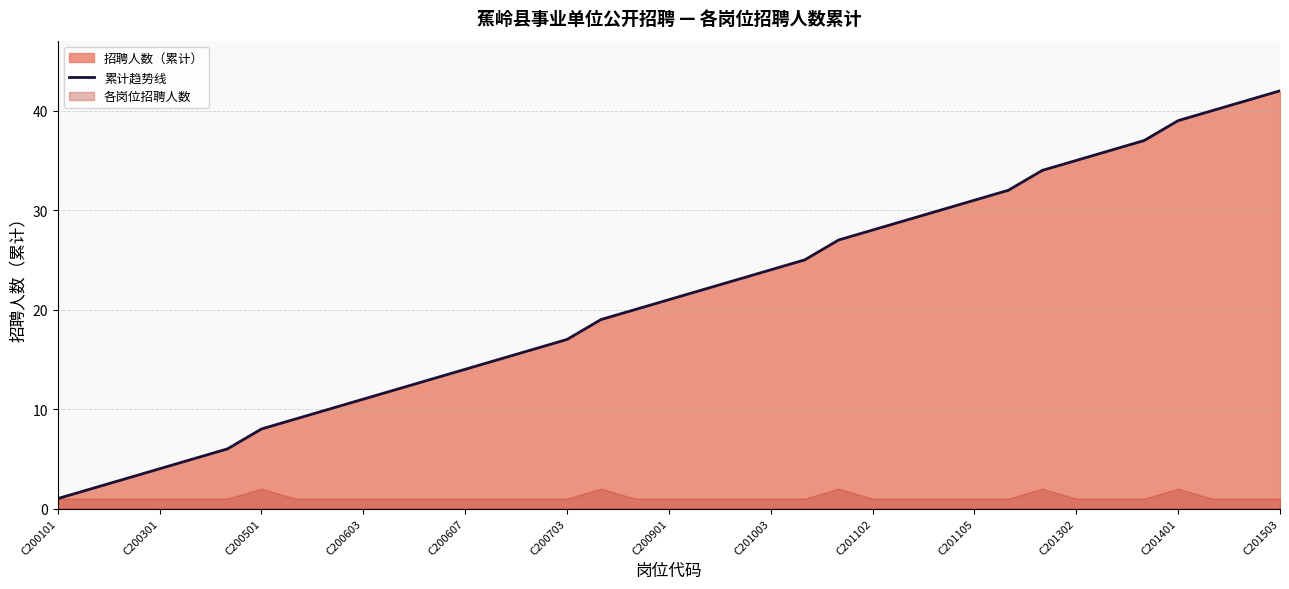

Is it true that 累计趋势线 equals 24 at C201003?

True